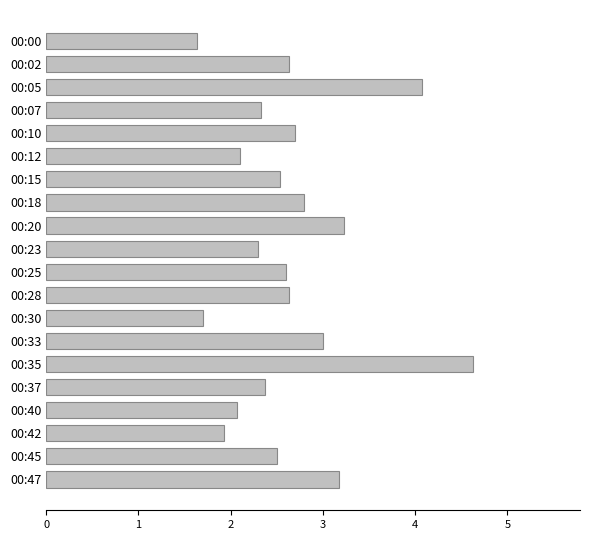

How many categories are shown in the chart?

20